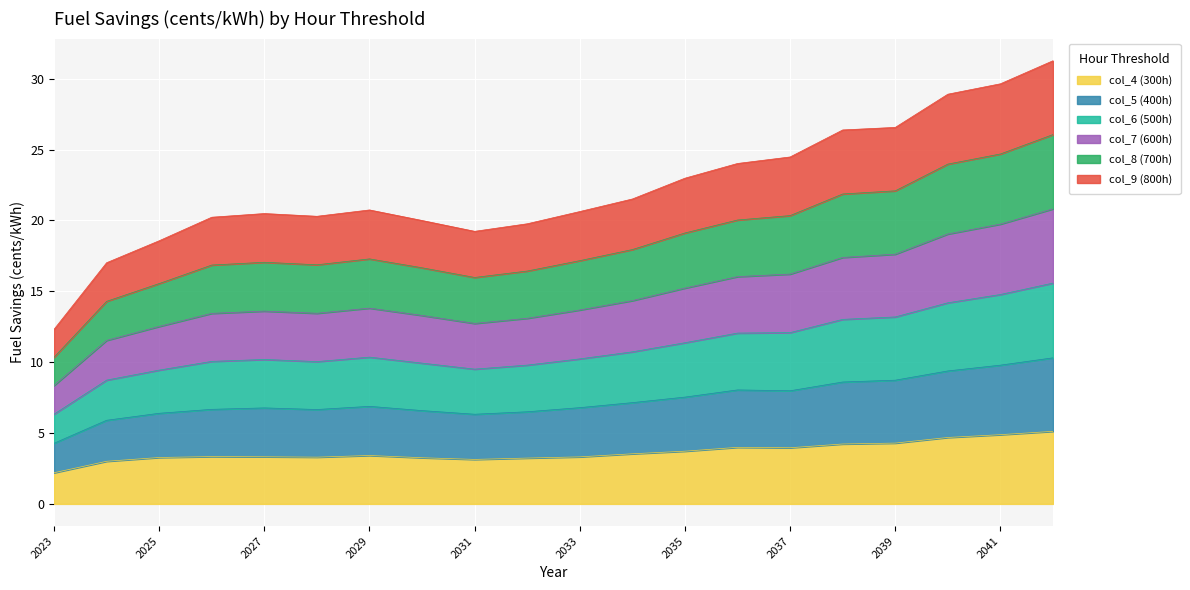

The value of col_8 (700h) at 2042 is 13.7. True or false?

False